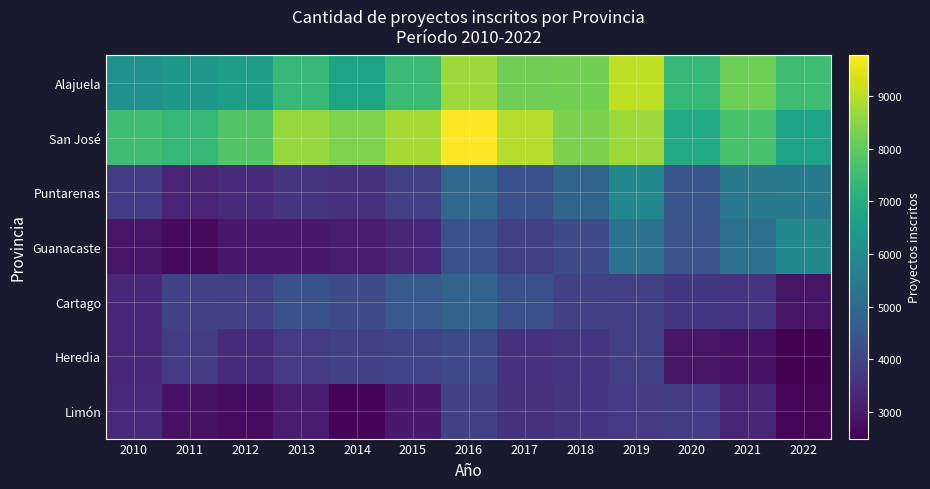

Rank the series at 2011 from highest to lowest value.

San José, Alajuela, Cartago, Heredia, Puntarenas, Limón, Guanacaste